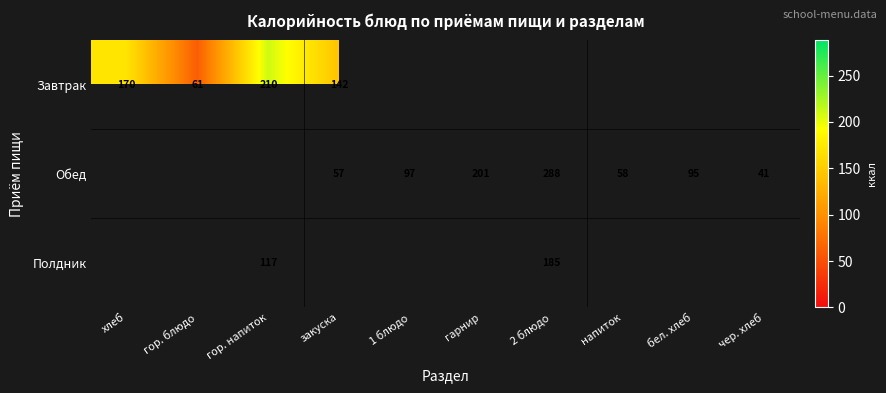

Is the value of Полдник at гор. напиток greater than the value of Обед at бел. хлеб?

Yes